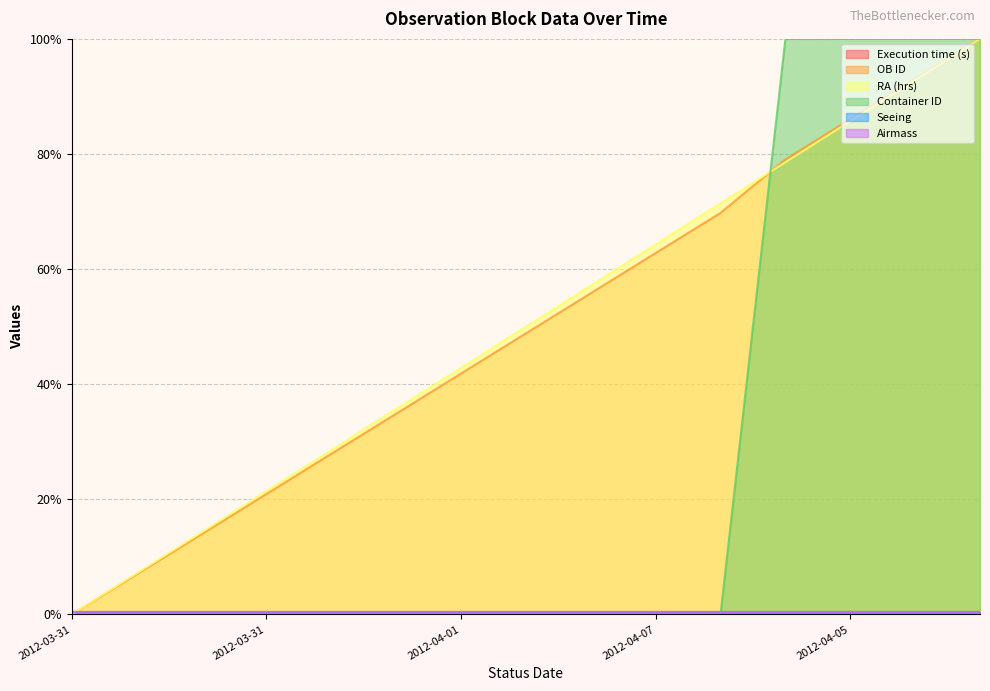

Where do OB ID and RA (hrs) first cross each other?

2012-04-16 and 2012-04-04